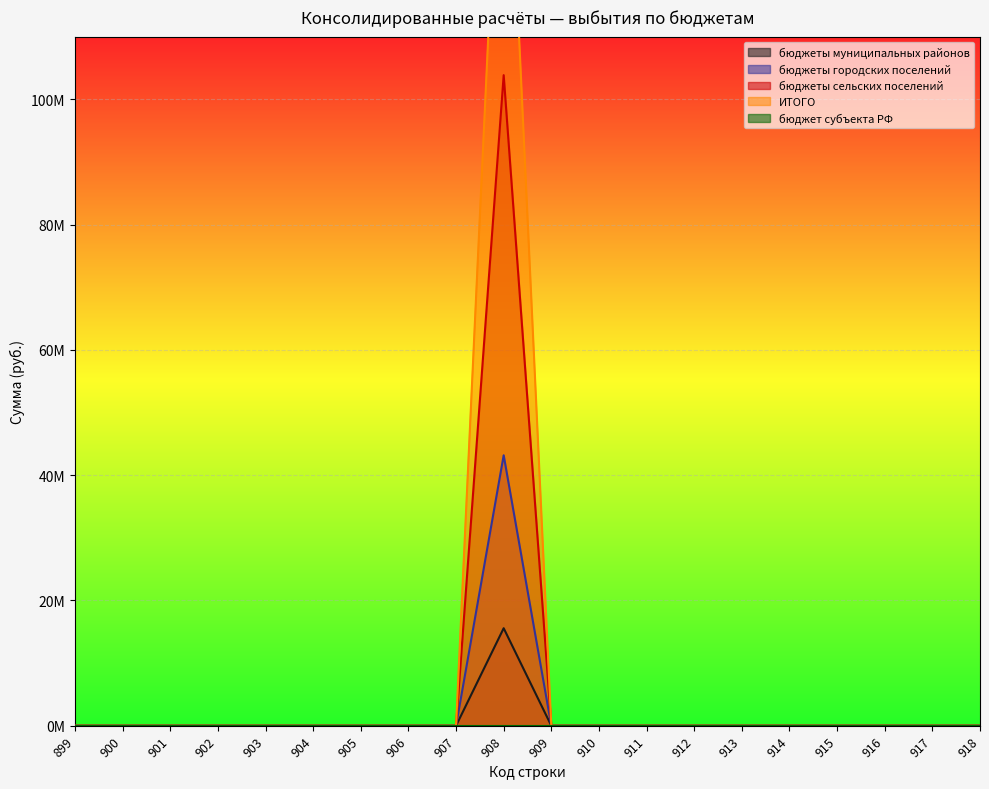

Reading left to right, transcribe all the data shown in this chart.

бюджеты муниципальных районов: 0.0	0.0	0.0	0.0	0.0	0.0	0.0	0.0	0.0	15571845.9	0.0	0.0	0.0	0.0	0.0	0.0	0.0	0.0	0.0	0.0
бюджеты городских поселений: 0.0	0.0	0.0	0.0	0.0	0.0	0.0	0.0	0.0	43179072.3	0.0	0.0	0.0	0.0	0.0	0.0	0.0	0.0	0.0	0.0
бюджеты сельских поселений: 0.0	0.0	0.0	0.0	0.0	0.0	0.0	0.0	0.0	103851058.0	0.0	0.0	0.0	0.0	0.0	0.0	0.0	0.0	0.0	0.0
ИТОГО: 0.0	0.0	0.0	0.0	0.0	0.0	0.0	0.0	0.0	162601976.2	0.0	0.0	0.0	0.0	0.0	0.0	0.0	0.0	0.0	0.0